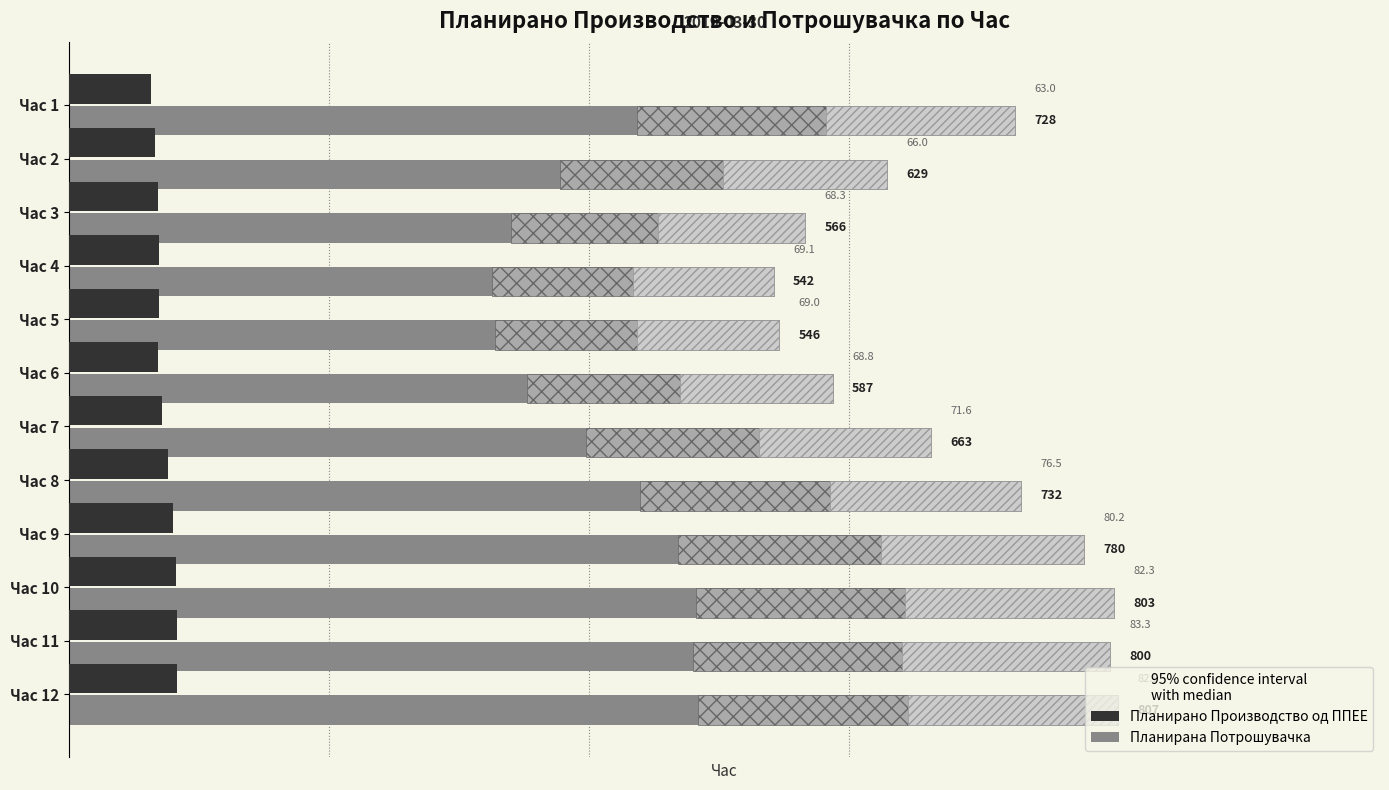

How many bars are there in total?

24